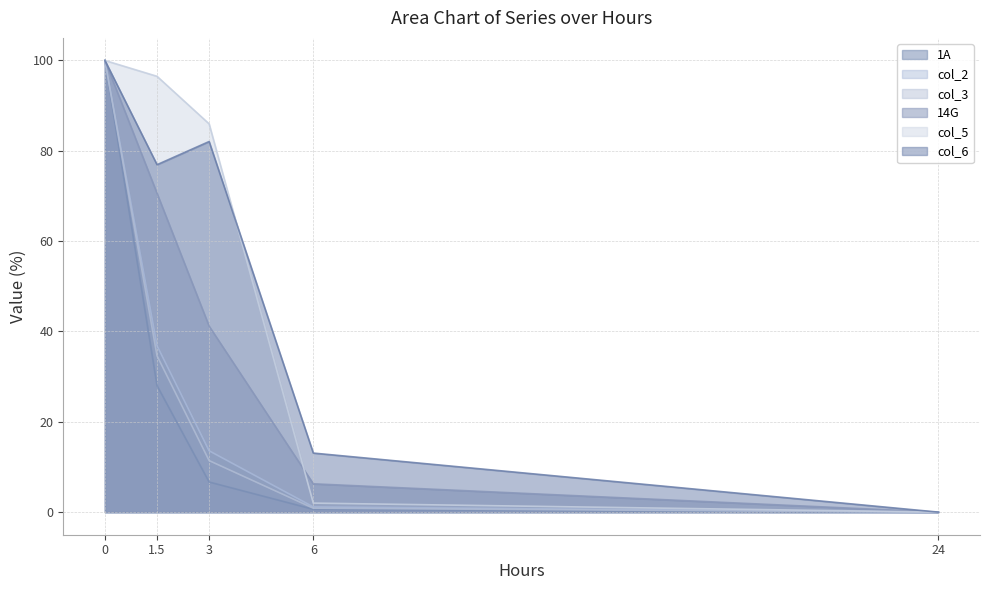

Between 1.5 and 3, which is larger?

1.5